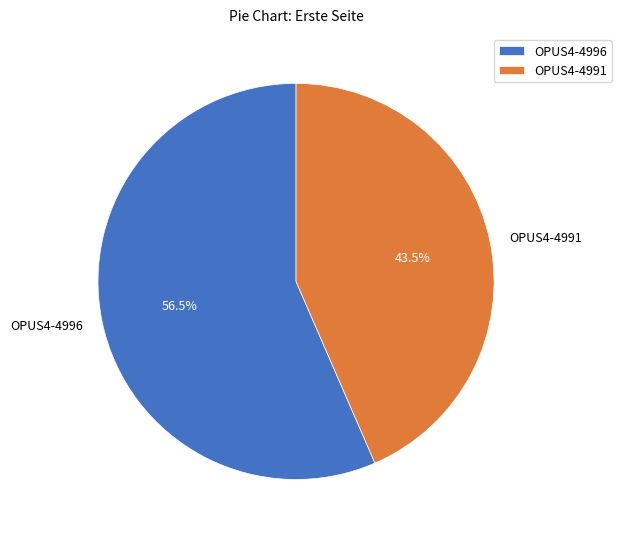

Rank the categories by value from lowest to highest.

OPUS4-4991, OPUS4-4996